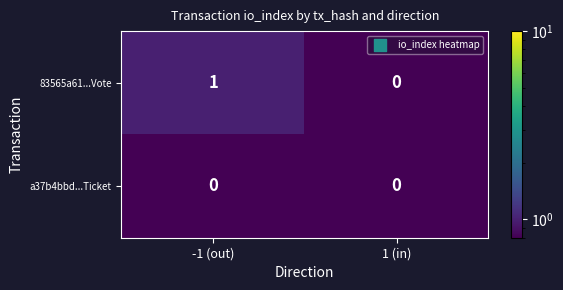

Which series has the largest total across all categories?

83565a61...Vote